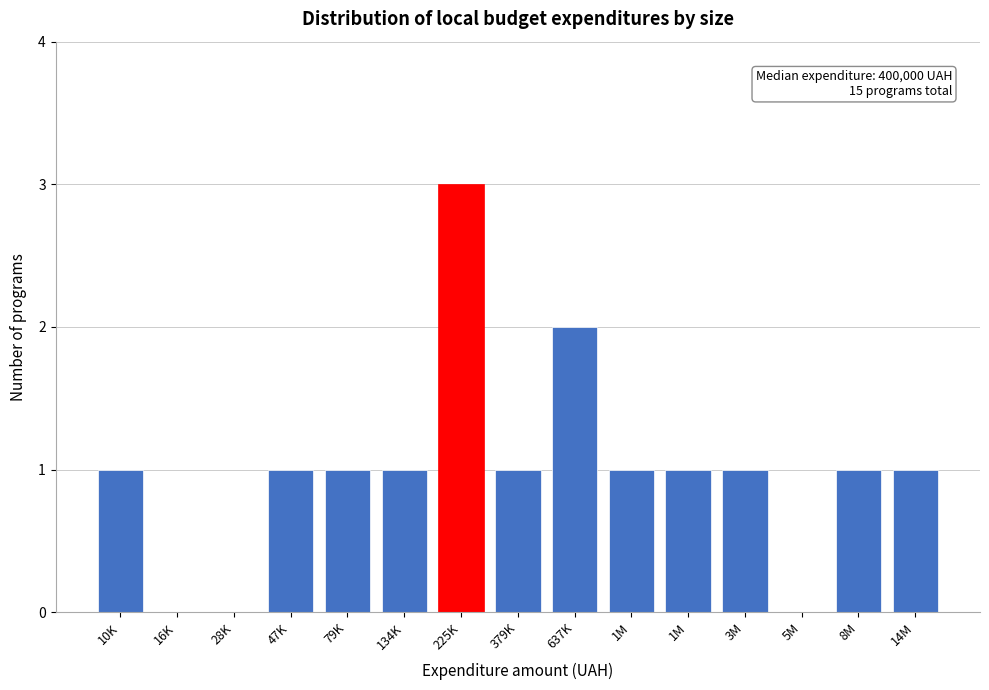

Are the bars horizontal?

No